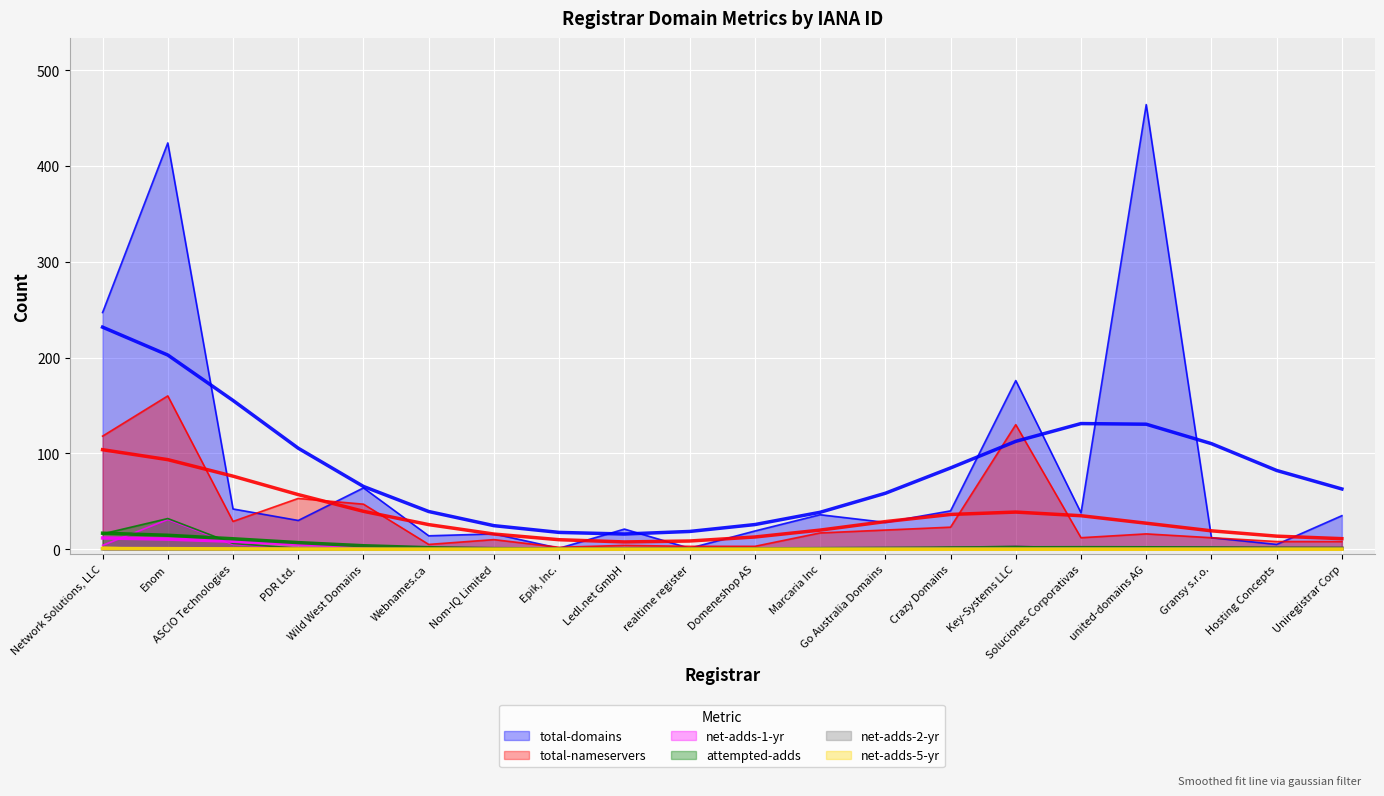

Reading left to right, extract all data points from this chart.

total-domains: 247	424	42	30	64	14	16	1	21	1	19	36	28	40	176	38	464	12	5	35
total-nameservers: 118	160	29	53	47	5	10	2	4	3	3	17	20	23	130	12	16	12	8	8
net-adds-1-yr: 4	31	5	1	0	0	0	0	0	1	0	0	0	1	3	1	1	2	1	0
attempted-adds: 16	32	6	1	0	0	0	0	0	1	0	0	0	2	3	1	2	2	1	0
net-adds-2-yr: 1	0	0	0	0	0	0	0	0	0	0	0	0	1	0	0	1	0	0	0
net-adds-5-yr: 2	0	0	0	0	0	0	0	0	0	0	0	0	0	0	0	0	0	0	0